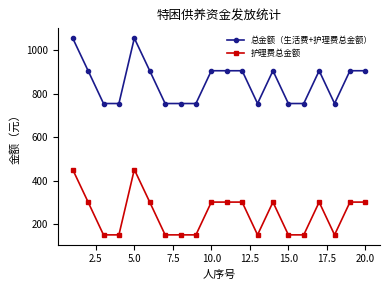

Is this an area chart (filled region under the line)?

No